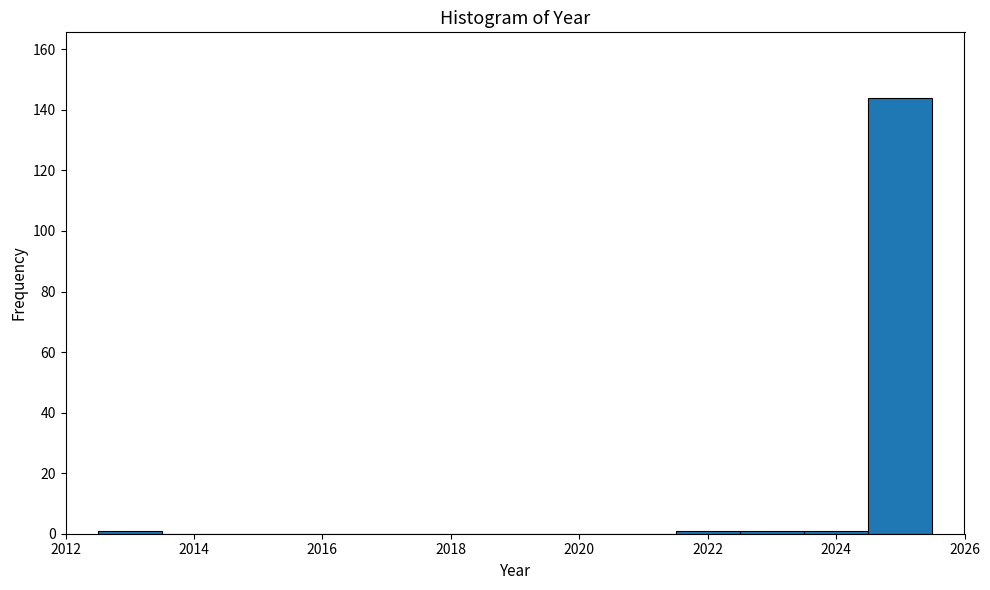

What is the height of the bar covering 2024.5 to 2025.5 on the x-axis? Neither the bar edges nor the heights are printed on the chart, so give them approximately, as read against the axes.

144